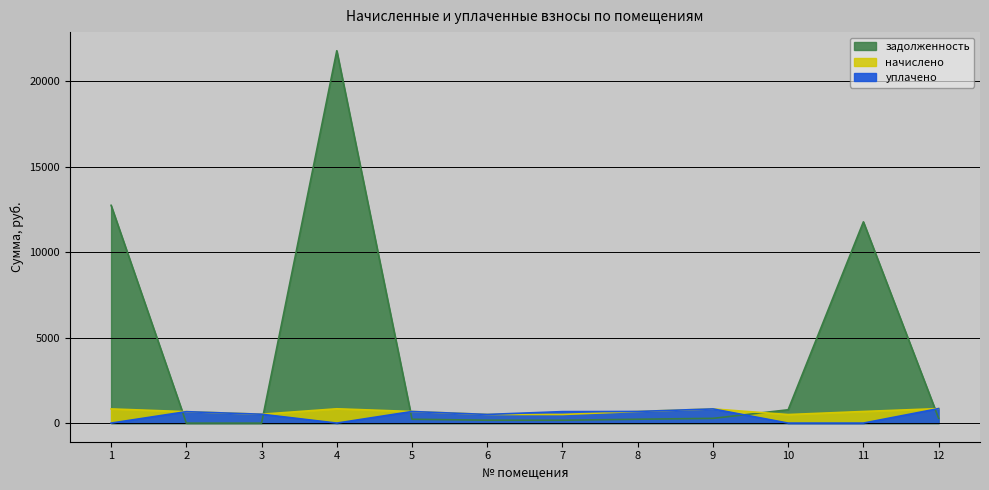

At which category is the sum across all series the highest?

4